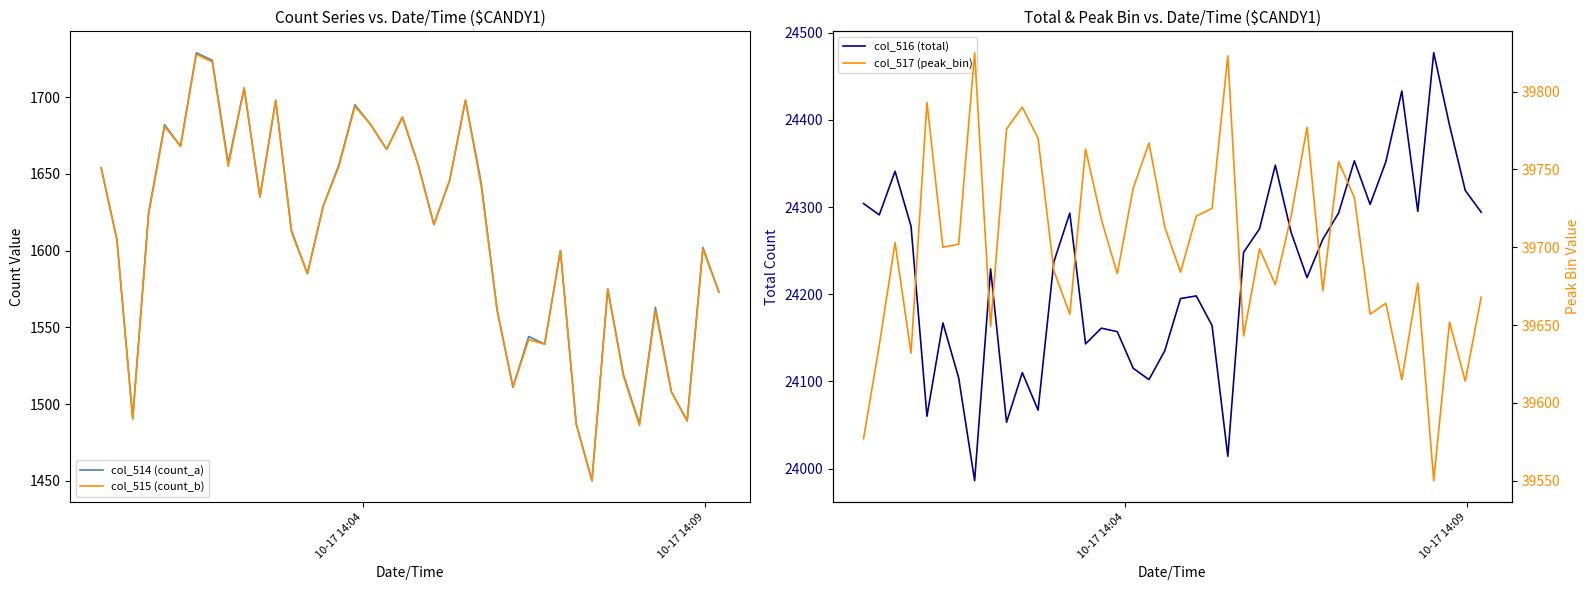

What is the sum of all col_514 (count_a) values?

64358